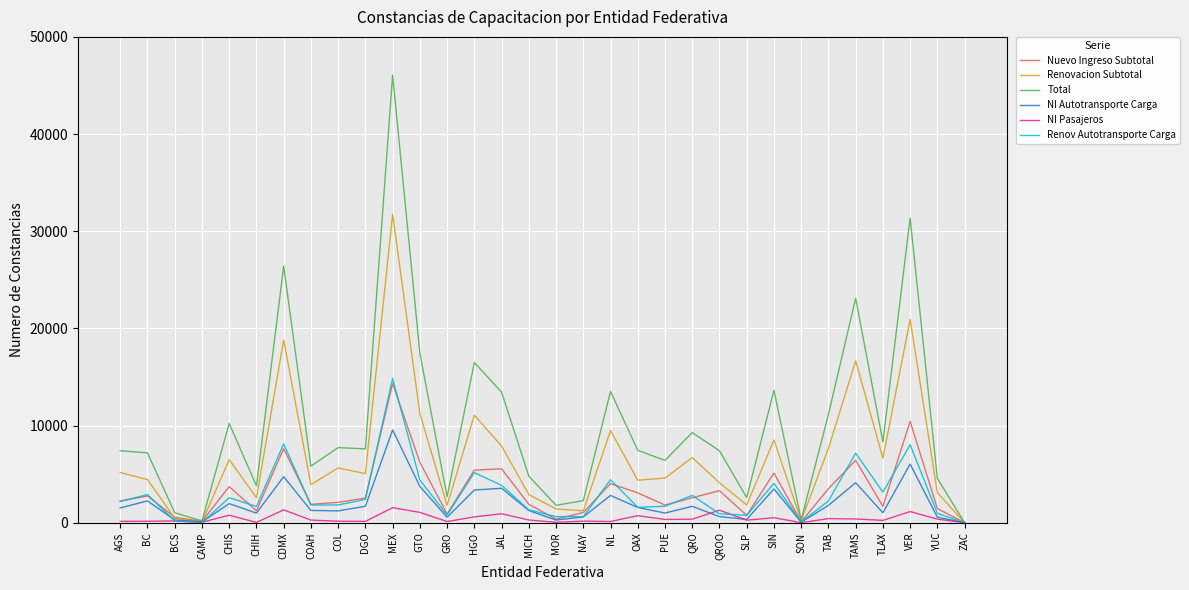

Read the Nuevo Ingreso Subtotal value at CHIS, to the nearest 100.

3700